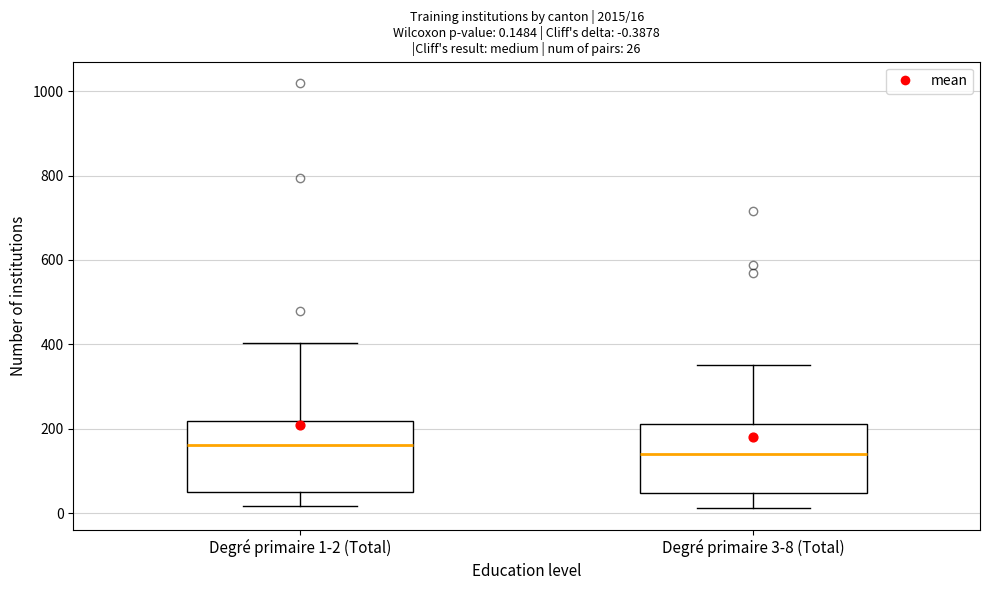

Which box's median line is the highest?

Degré primaire 1-2 (Total)